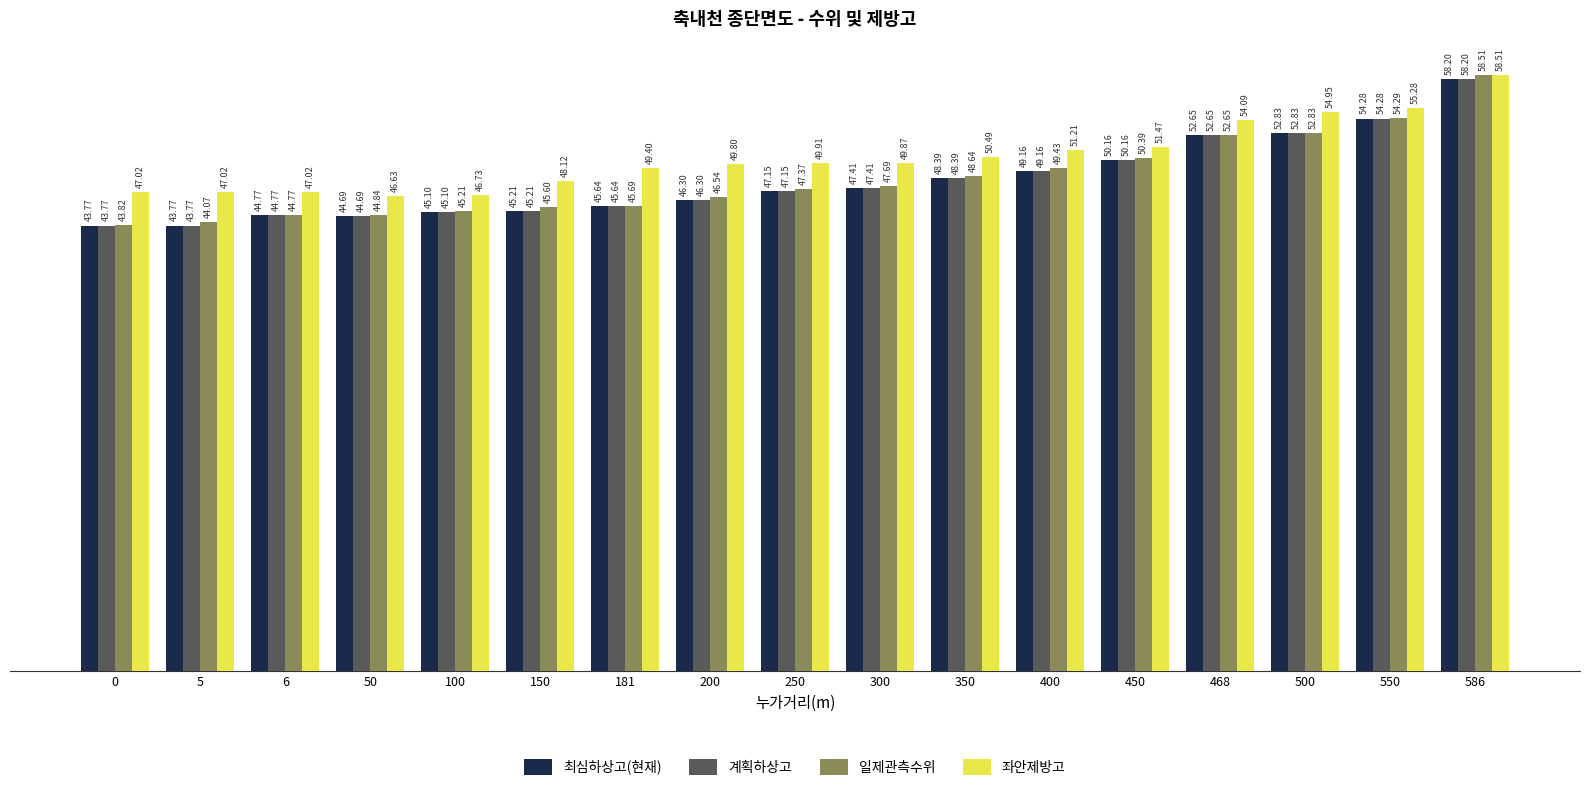

Is it true that 최심하상고(현재) equals 70.8 at 5?

False